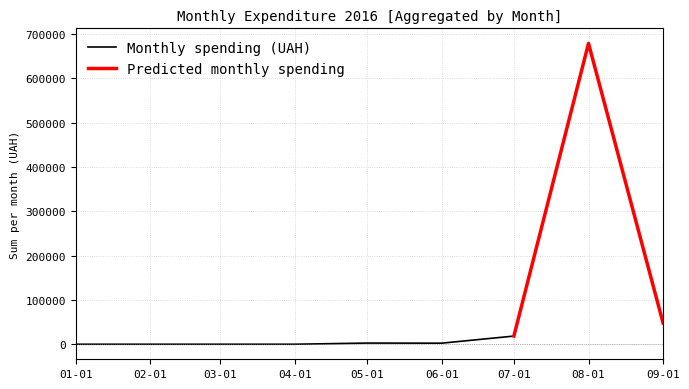

At which label does Monthly spending (UAH) reach its peak?

07-01